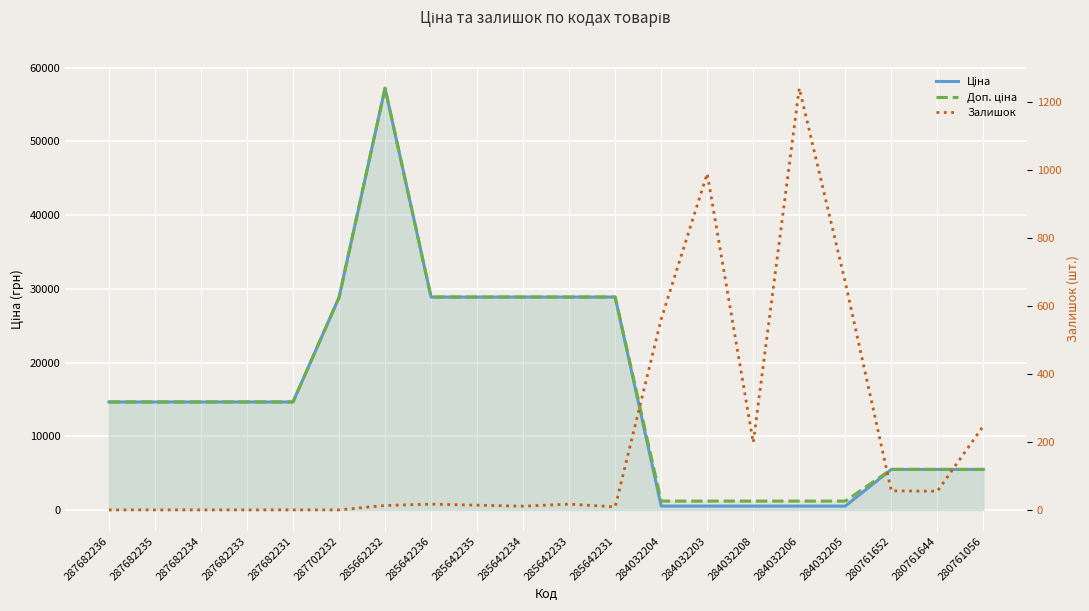

Which series has the largest range (max minus min)?

Ціна